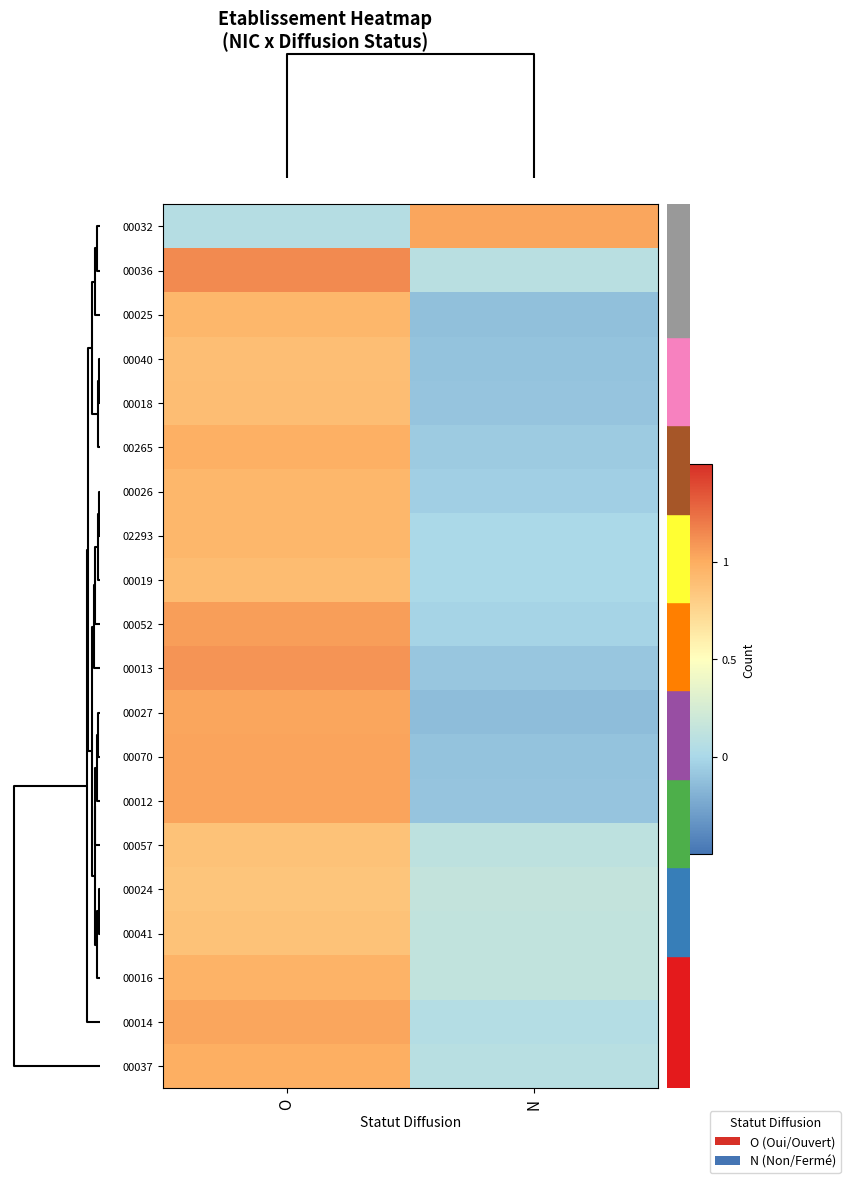

How many data points does each series have?

2